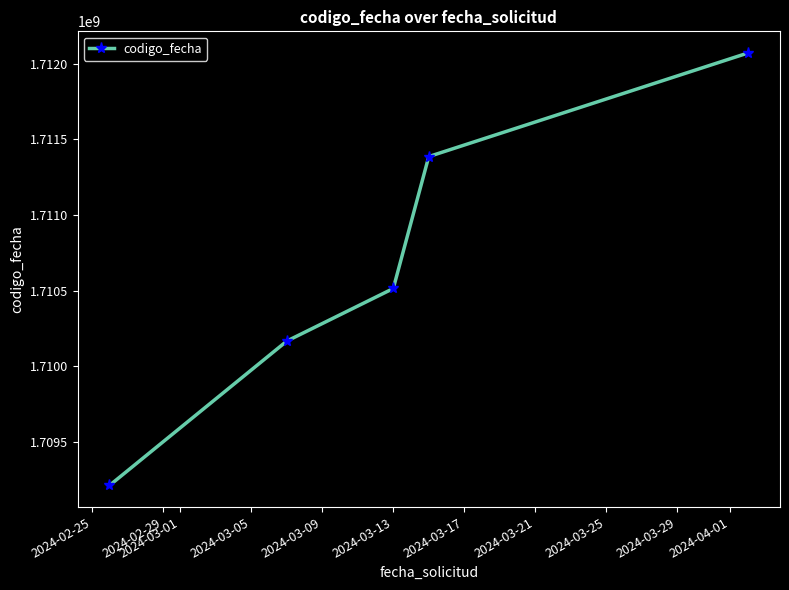

Reading left to right, extract all data points from this chart.

1709213816	1710167416	1710514494	1711385644	1712069871